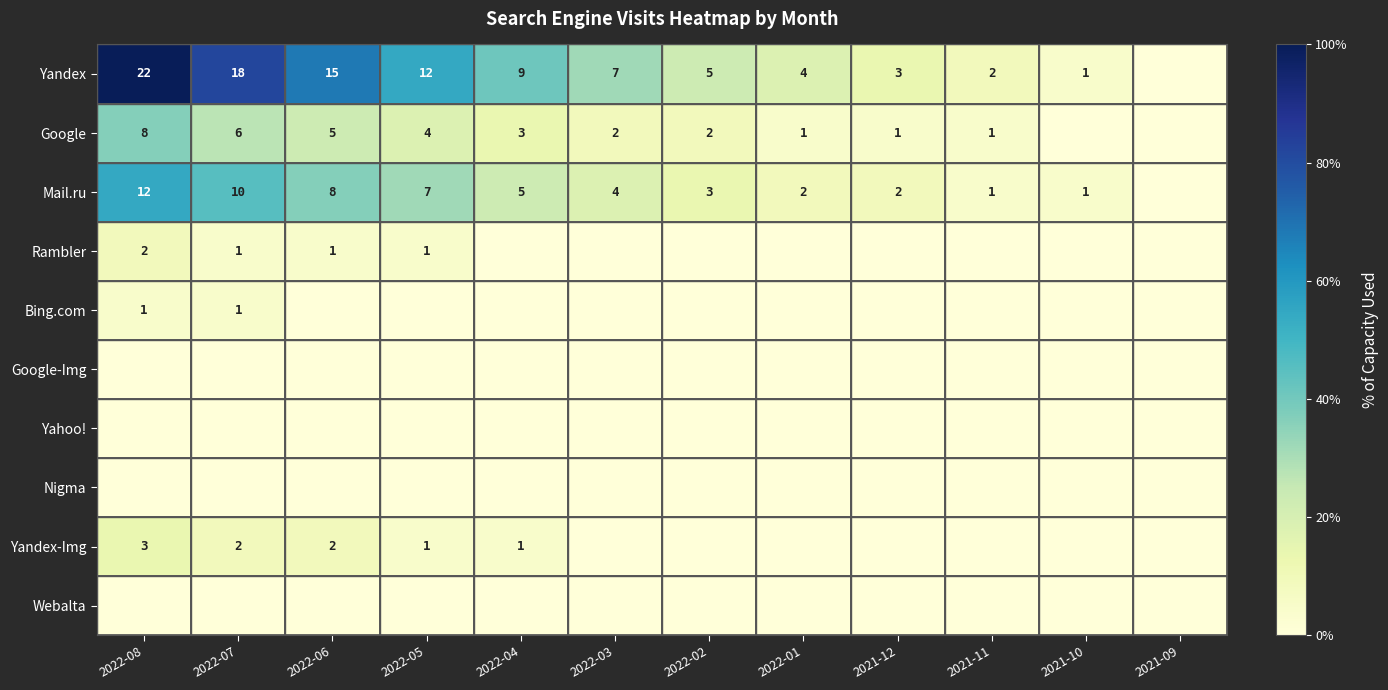

Is the value of Yandex at 2021-10 greater than the value of Google at 2022-08?

No